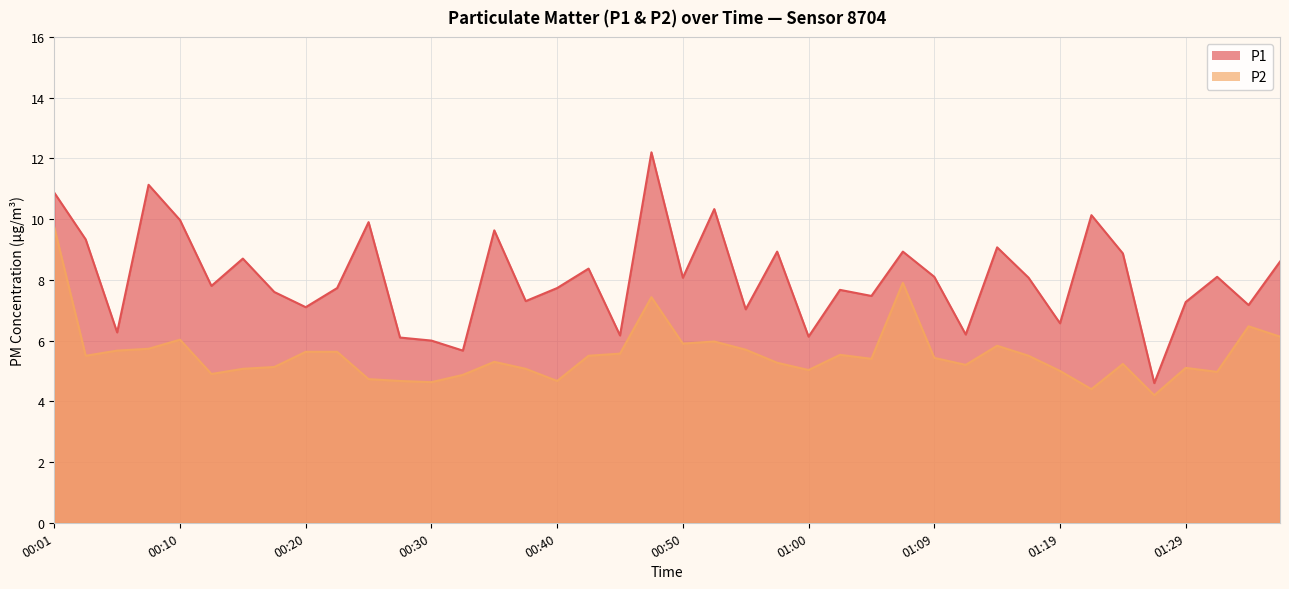

The P1 series shows 8.9 at 01:07. True or false?

True